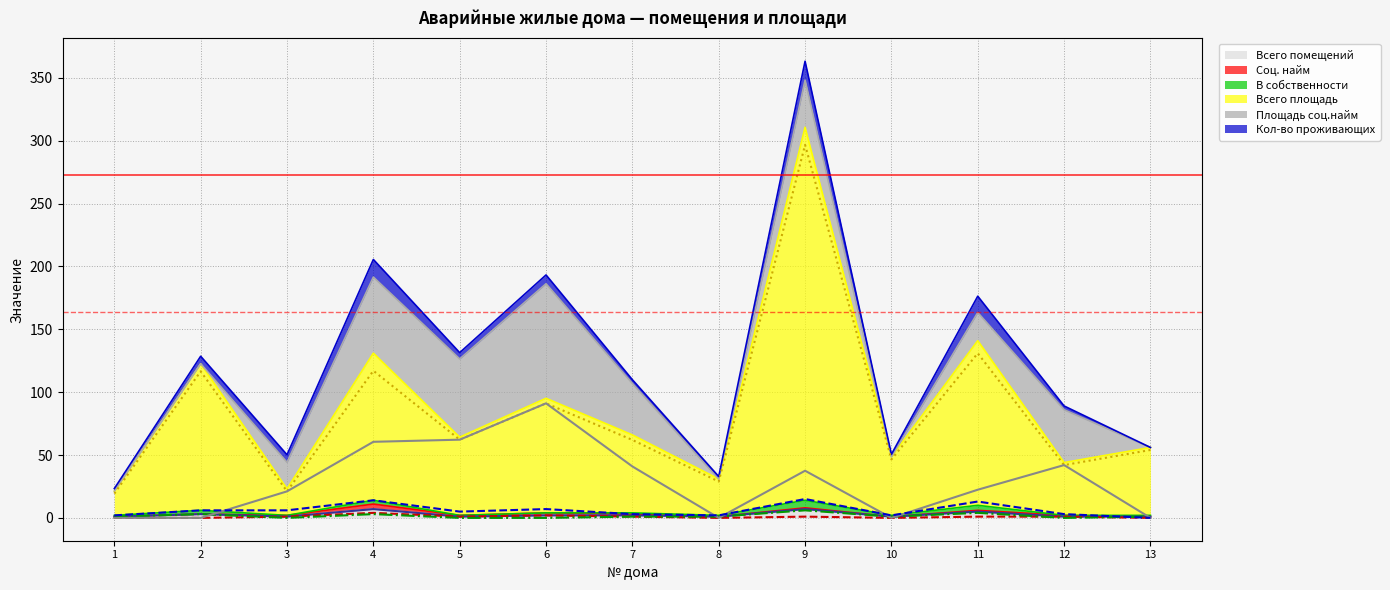

How many lines are shown in the chart?

6